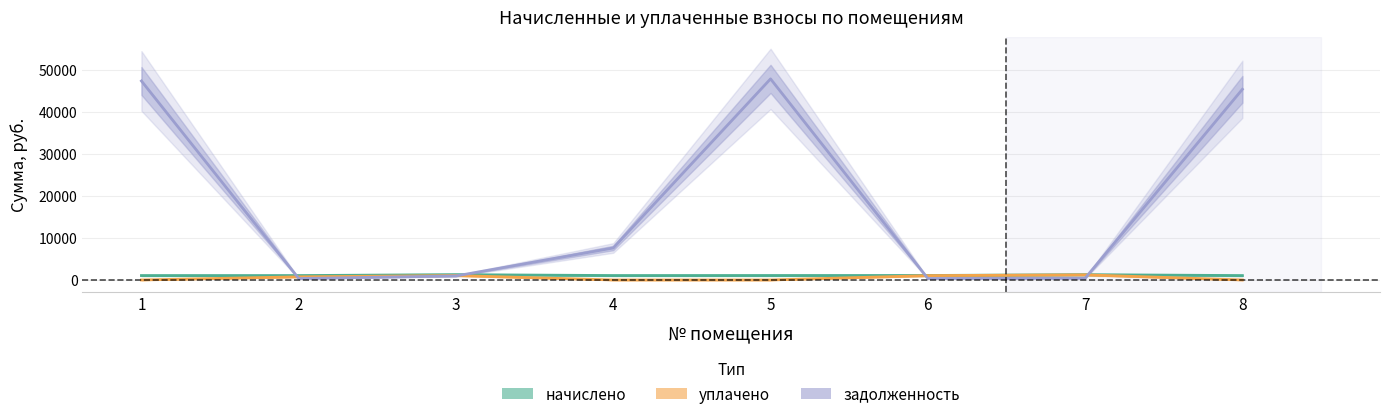

At which category does начислено reach its first local valley?

2